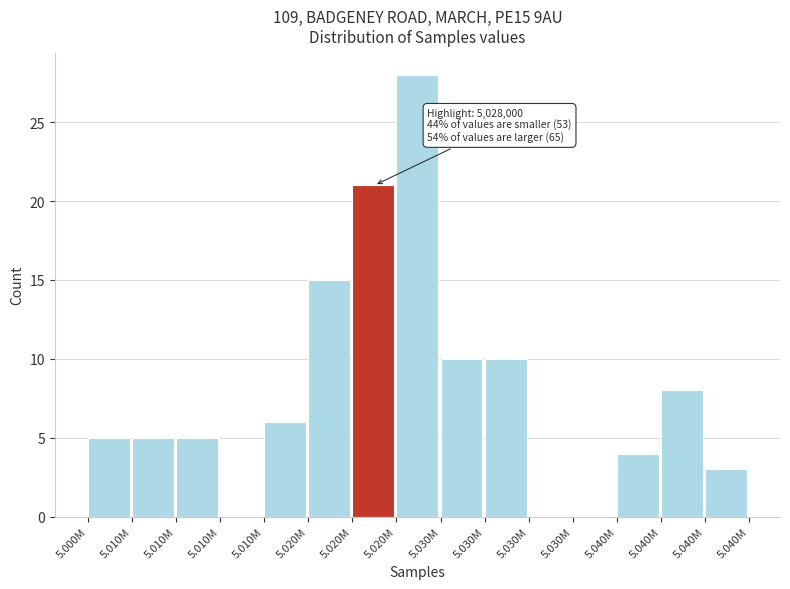

Count the number of categories in the chart.

15